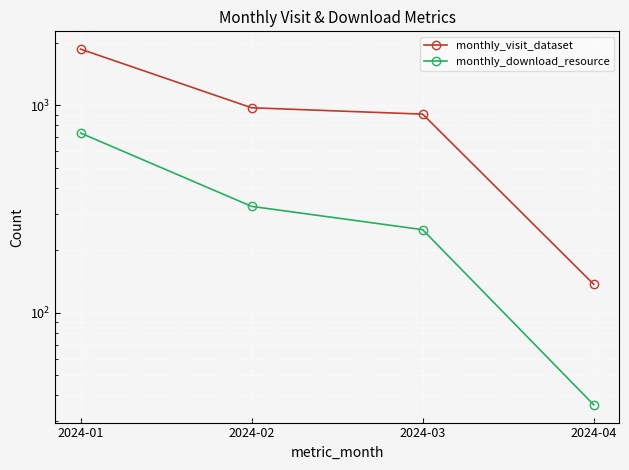

How many lines are shown in the chart?

2